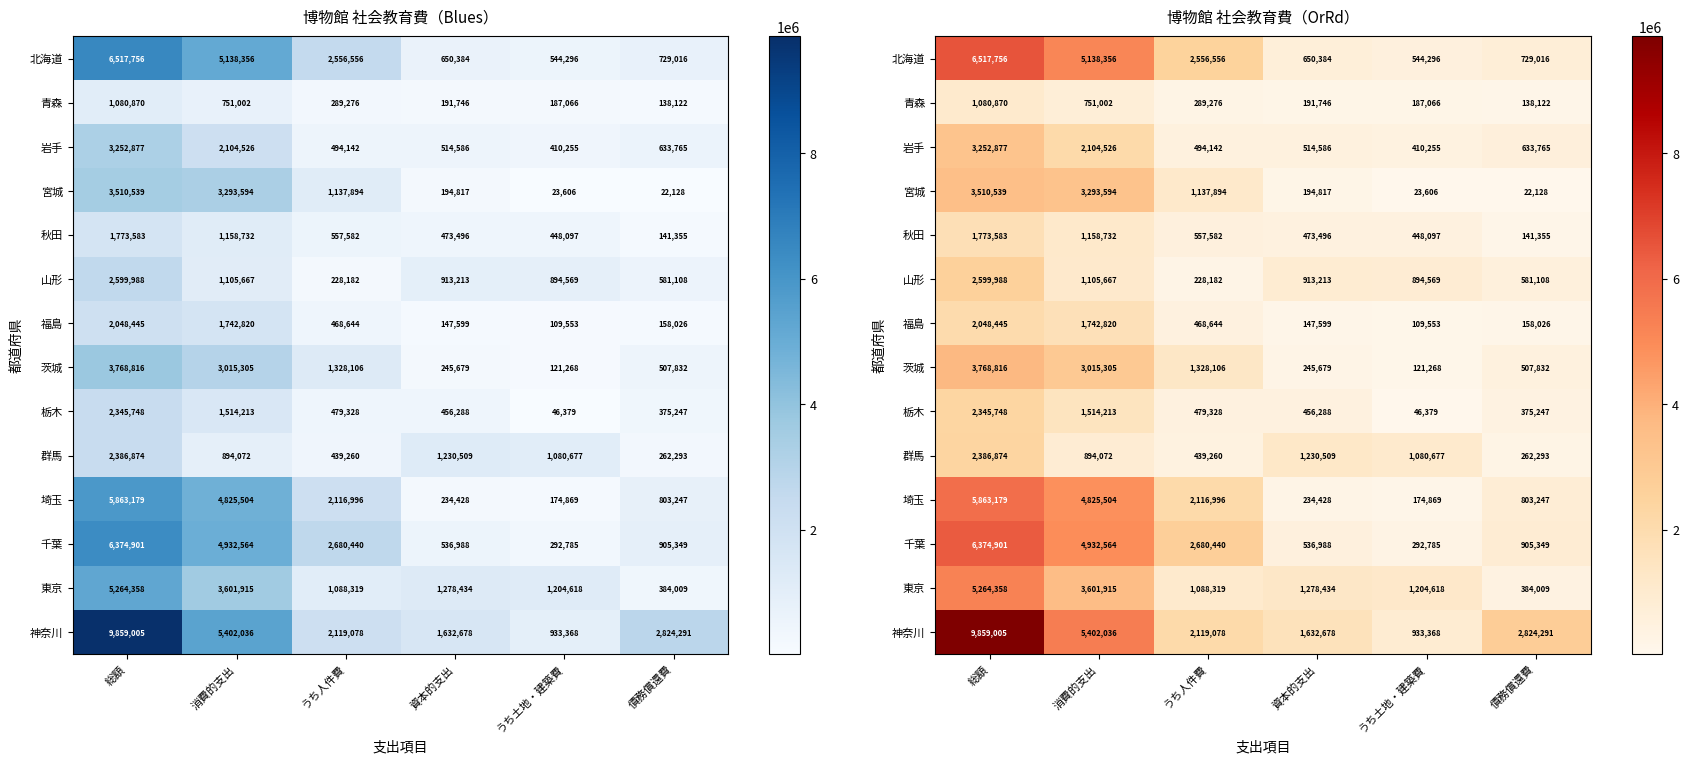

What value does the 群馬 series have at 資本的支出?

1230509